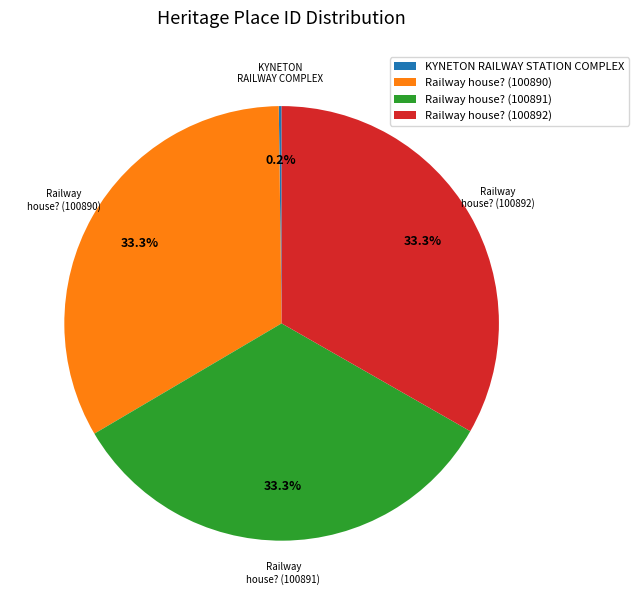

To the nearest percent, what portion does Railway house? (100892) represent?

33%